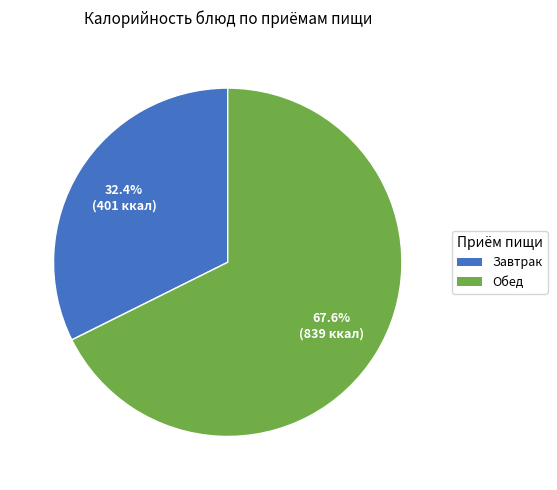

Is there any slice that represents more than half of the pie?

Yes